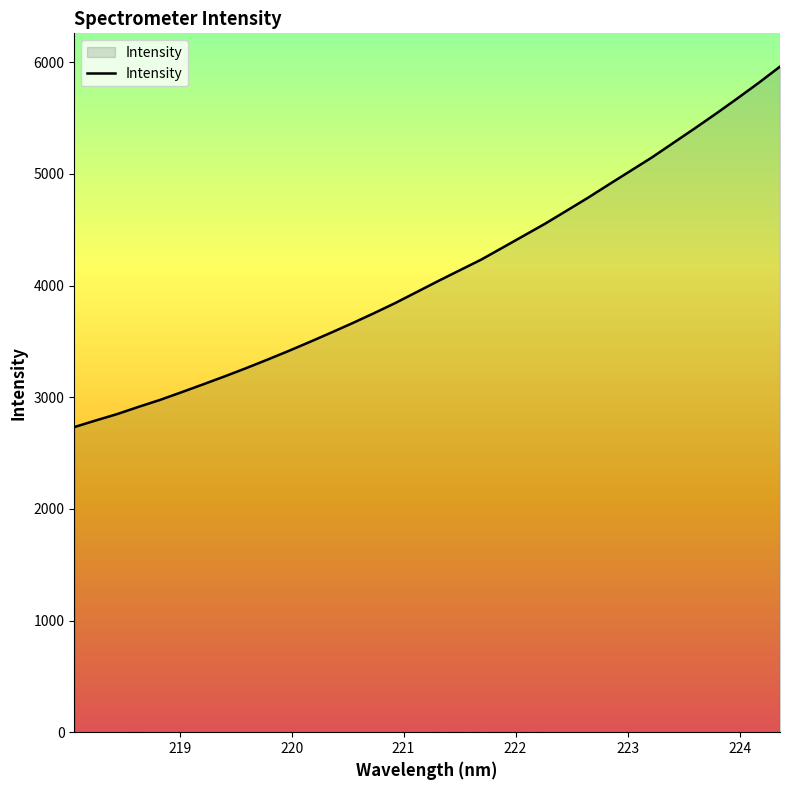

What is the minimum value shown in the chart?

2732.9